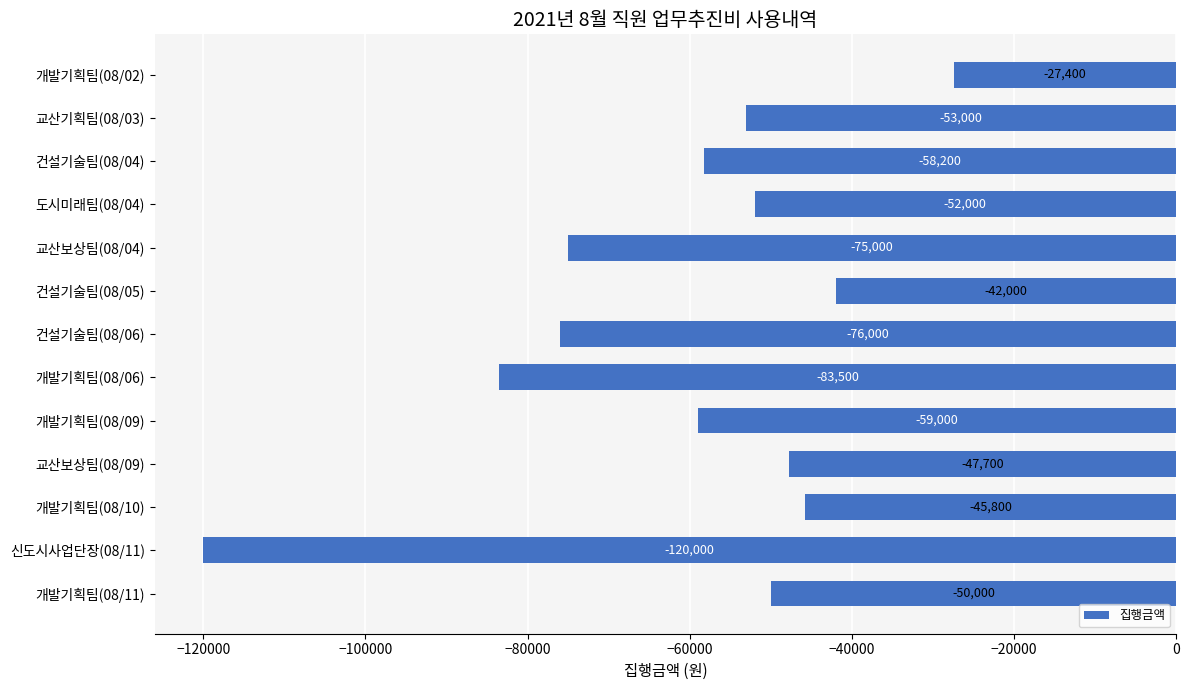

At which label is the value closest to -73700?

교산보상팀(08/04)